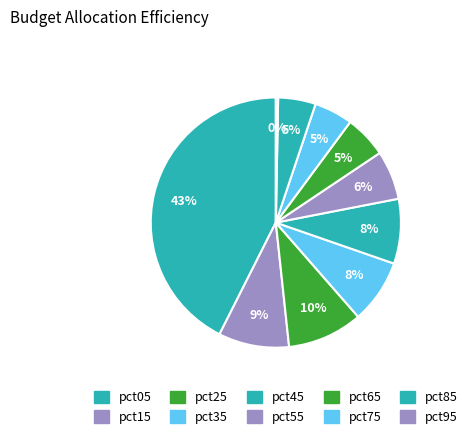

Rank the categories by value from lowest to highest.

pct95, pct85, pct75, pct65, pct55, pct35, pct45, pct15, pct25, pct05